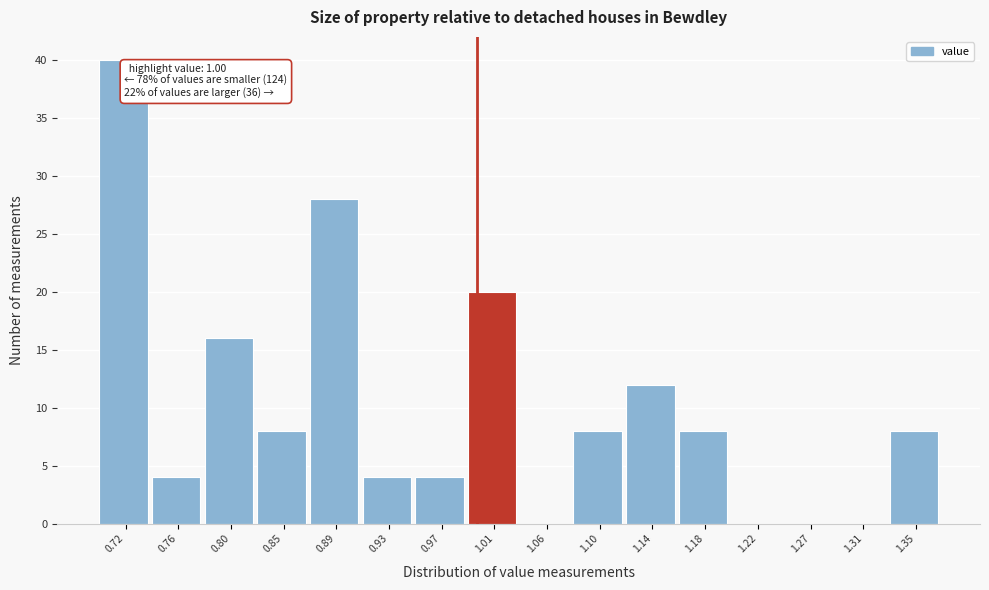

Over which range of the x-axis is the bar tallest?

0.700 to 0.740